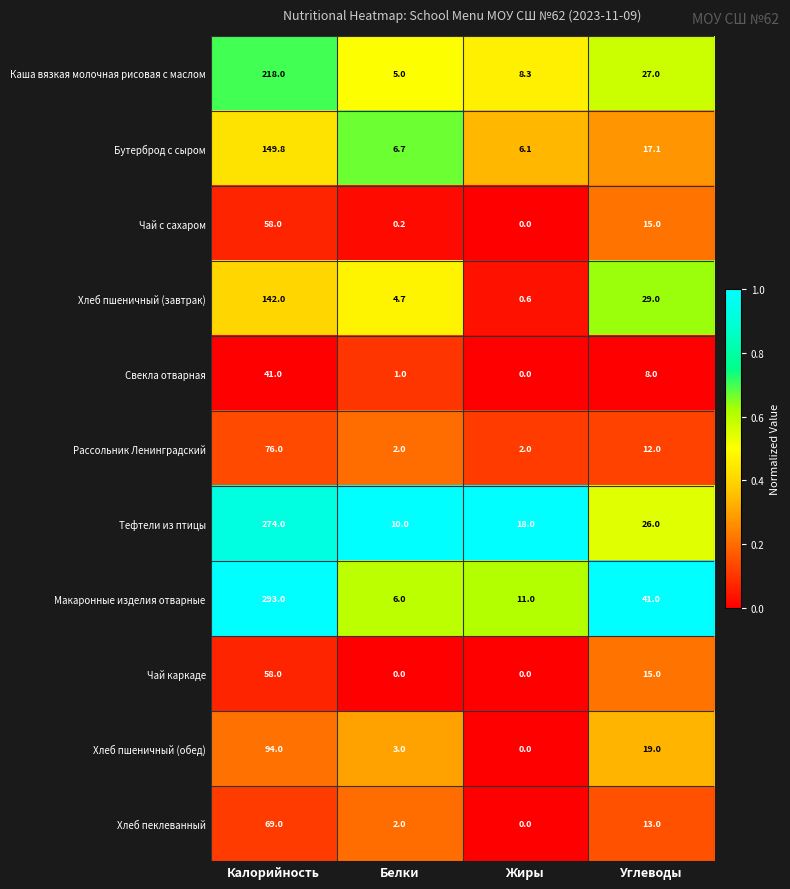

At how many categories does at least one series exceed 0?

4